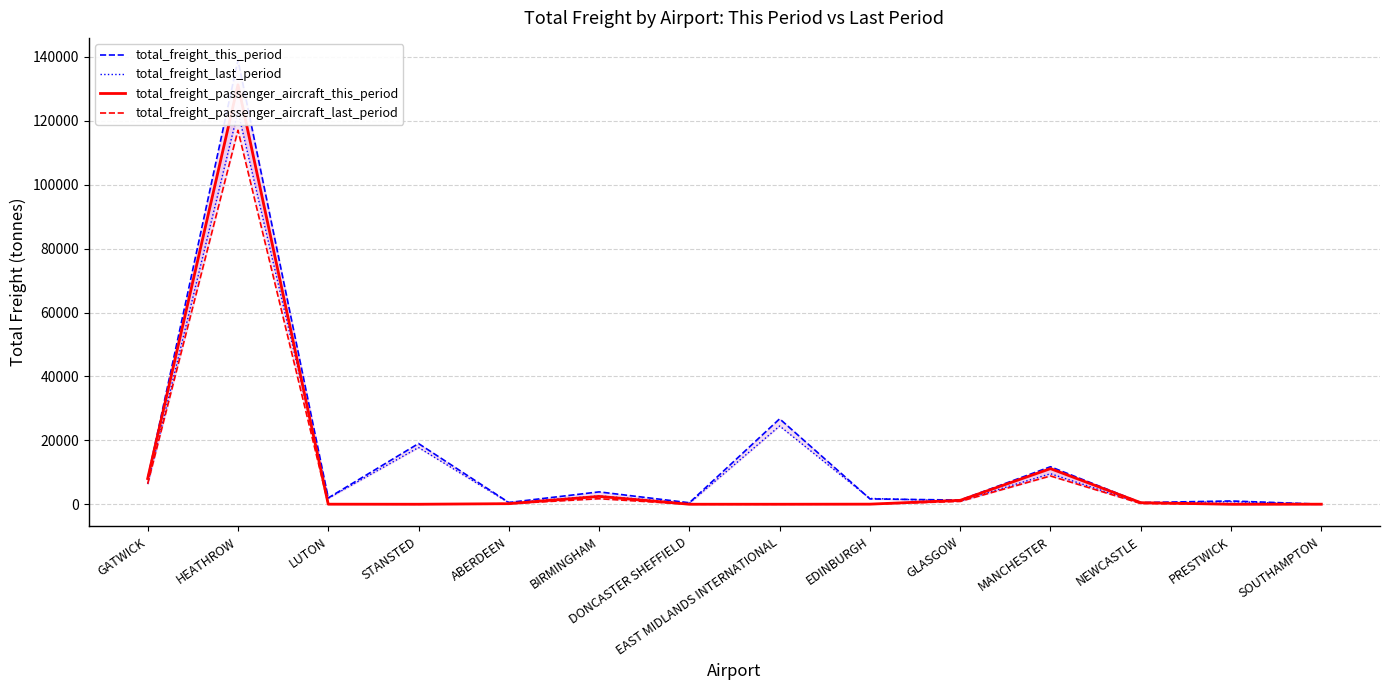

Which category has the lowest value in the total_freight_last_period series?

SOUTHAMPTON